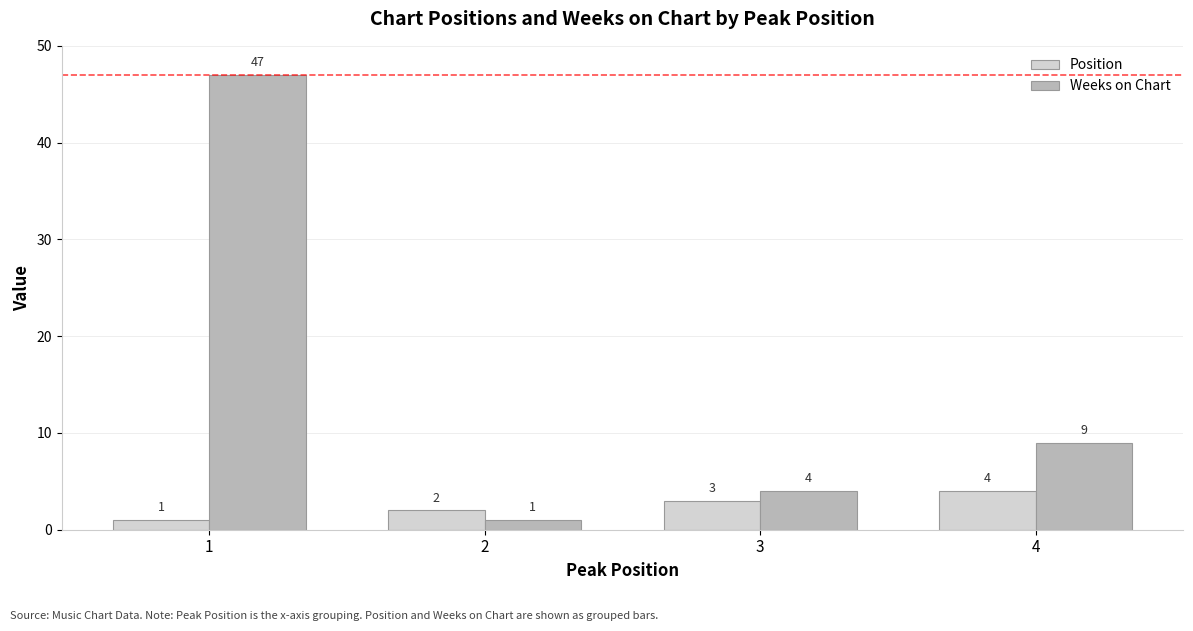

What is the greatest value displayed?

47